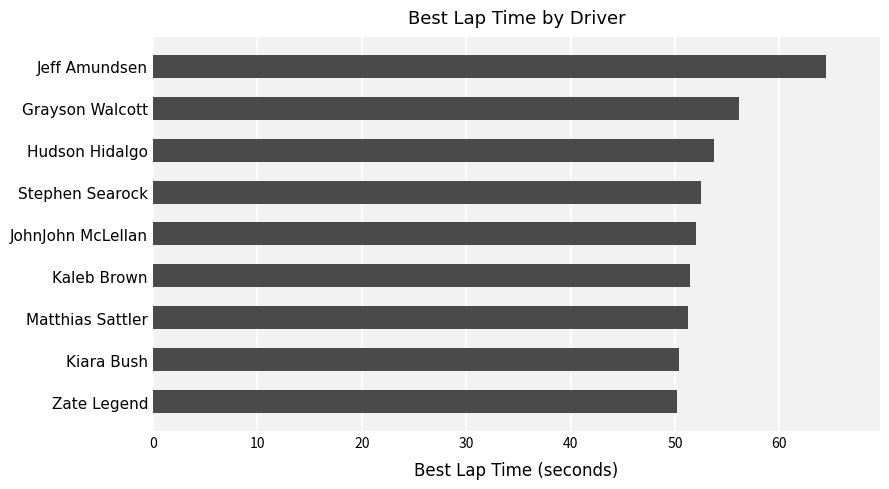

What is the maximum value shown in the chart?

64.5